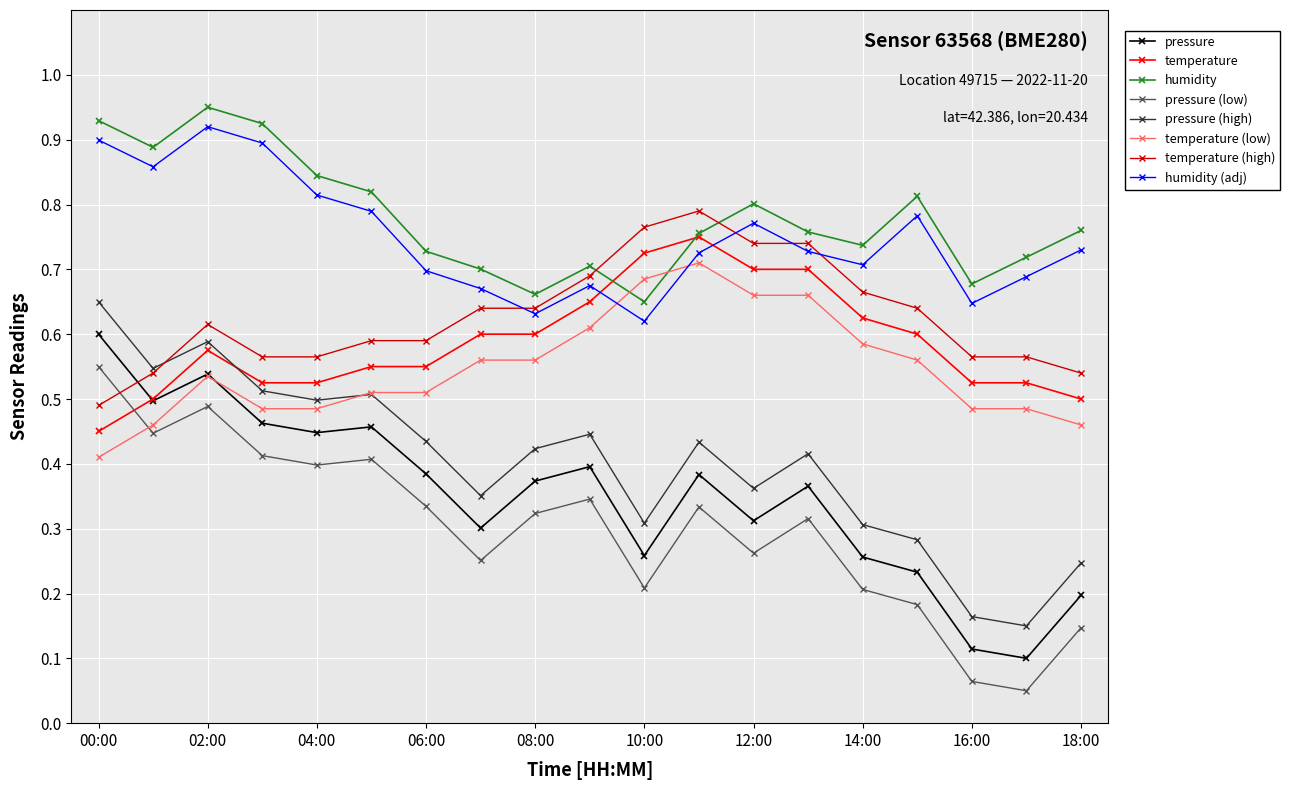

Count the temperature values in the range 0 to 1.

19